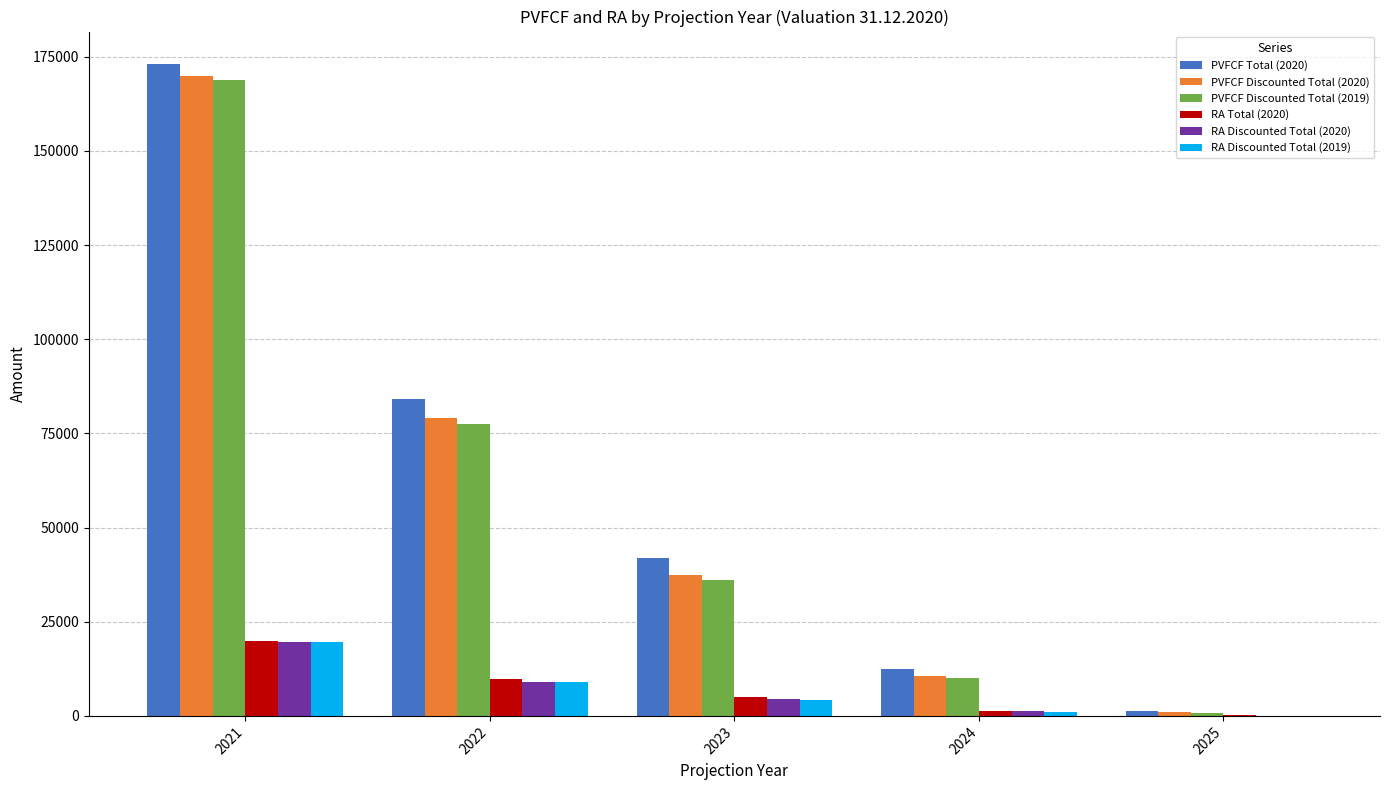

What is the approximate value of PVFCF Discounted Total (2020) at 2025?

942.8